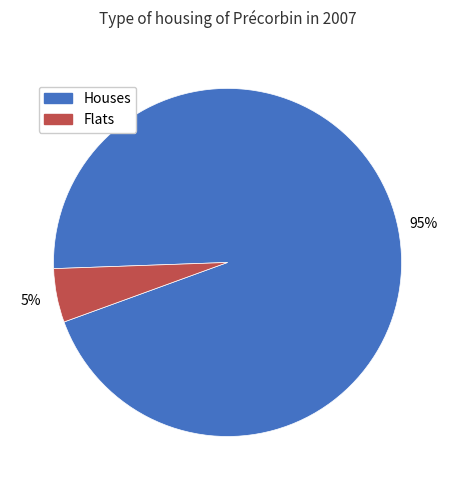

Which category has the smallest portion of the pie?

Flats